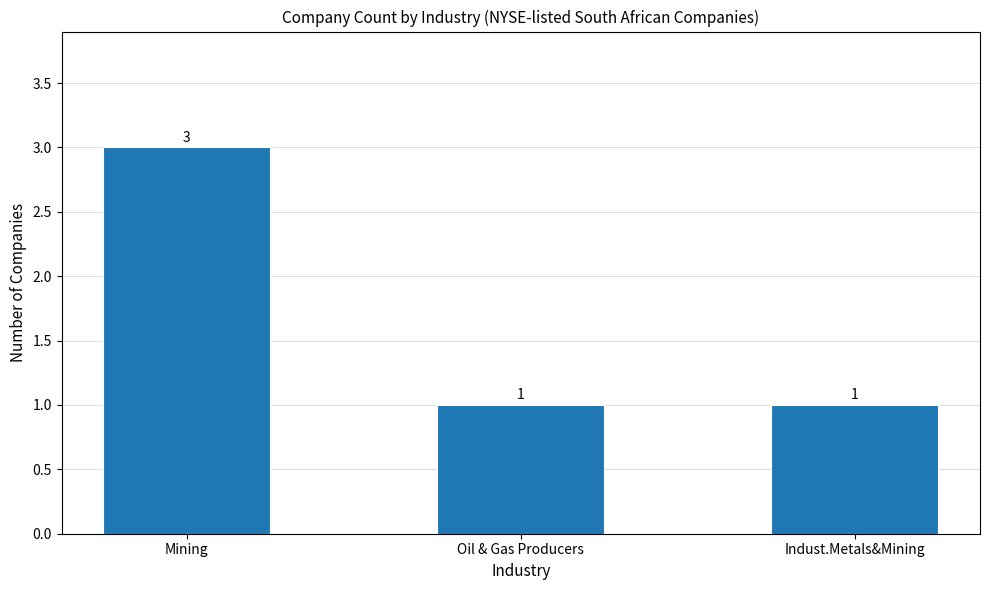

True or false: the data shows 5 at Mining.

False